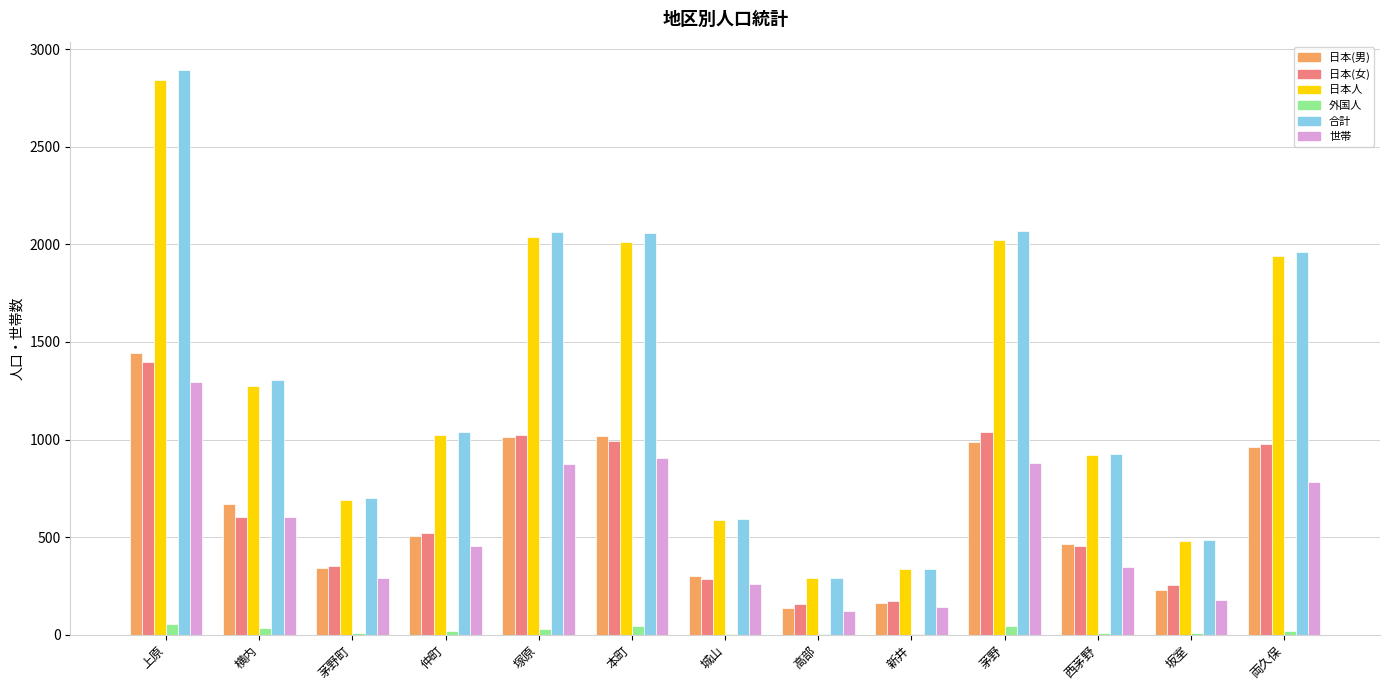

Which label corresponds to the largest value in the chart?

上原